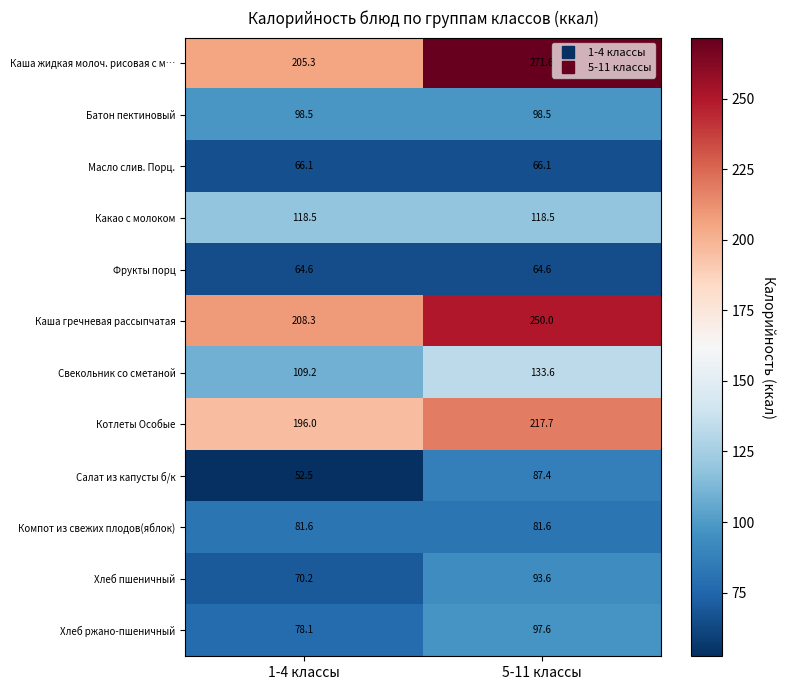

What is the sum of the Хлеб ржано-пшеничный values at 1-4 классы and 5-11 классы?

175.7